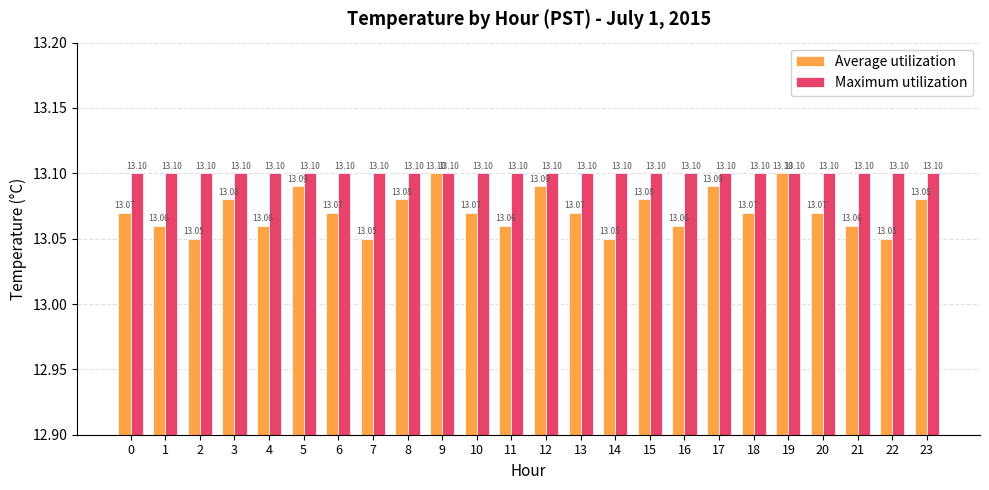

List the series in order of their overall mean, lowest first.

Average utilization, Maximum utilization